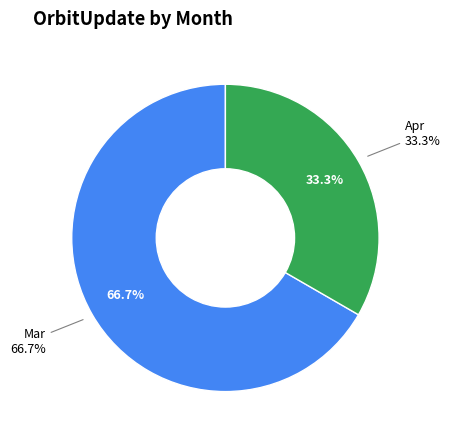

True or false: Mar accounts for 58% of the total.

False